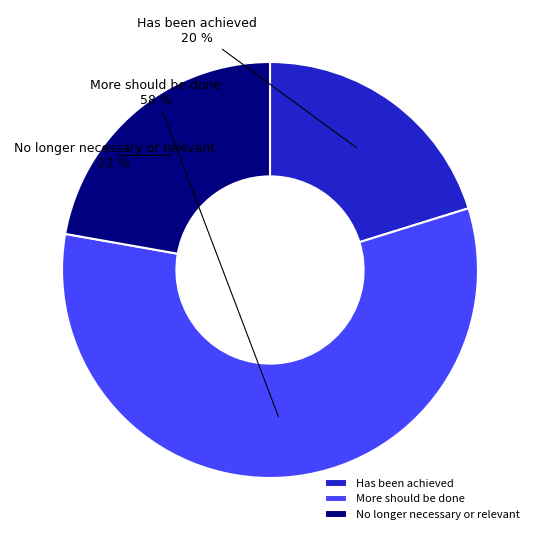

To the nearest percent, what is the average slice percentage?

33%